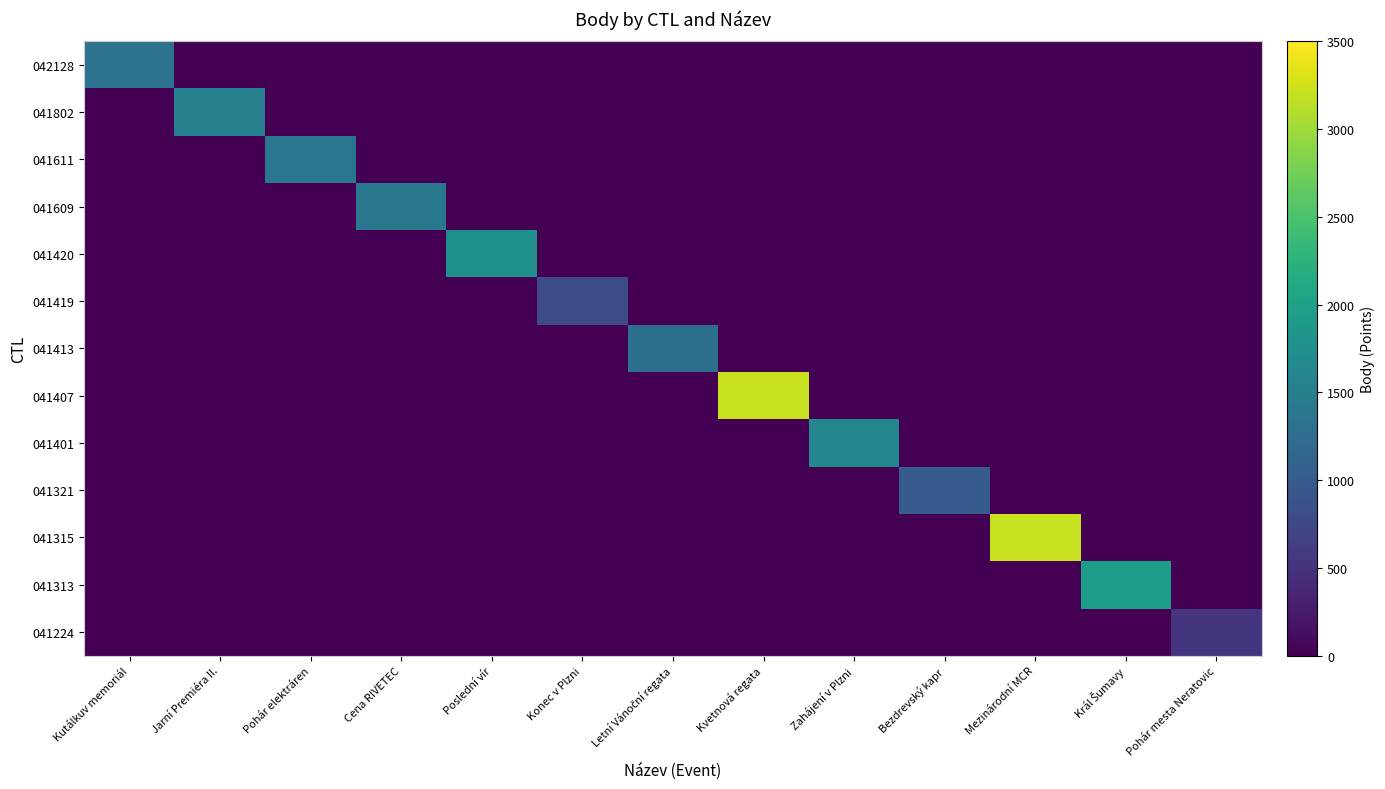

Rank the series by their maximum value, from lowest to highest.

041224, 041419, 041321, 041413, 042128, 041611, 041609, 041802, 041401, 041420, 041313, 041407, 041315